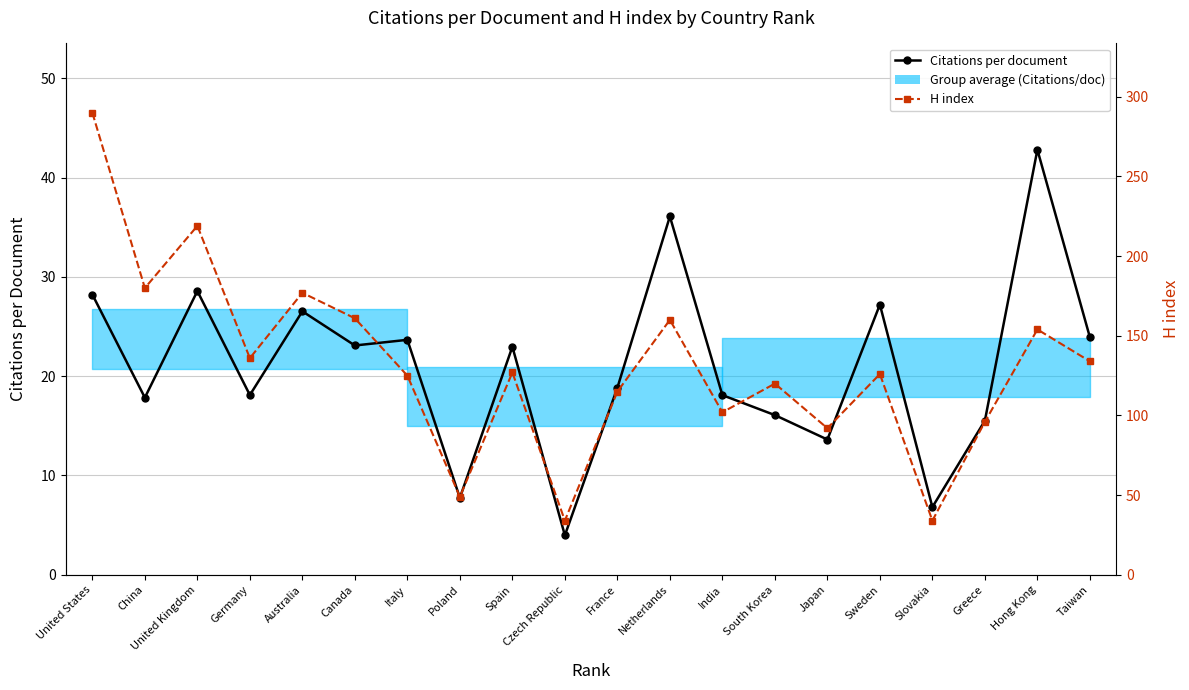

How many lines are shown in the chart?

2